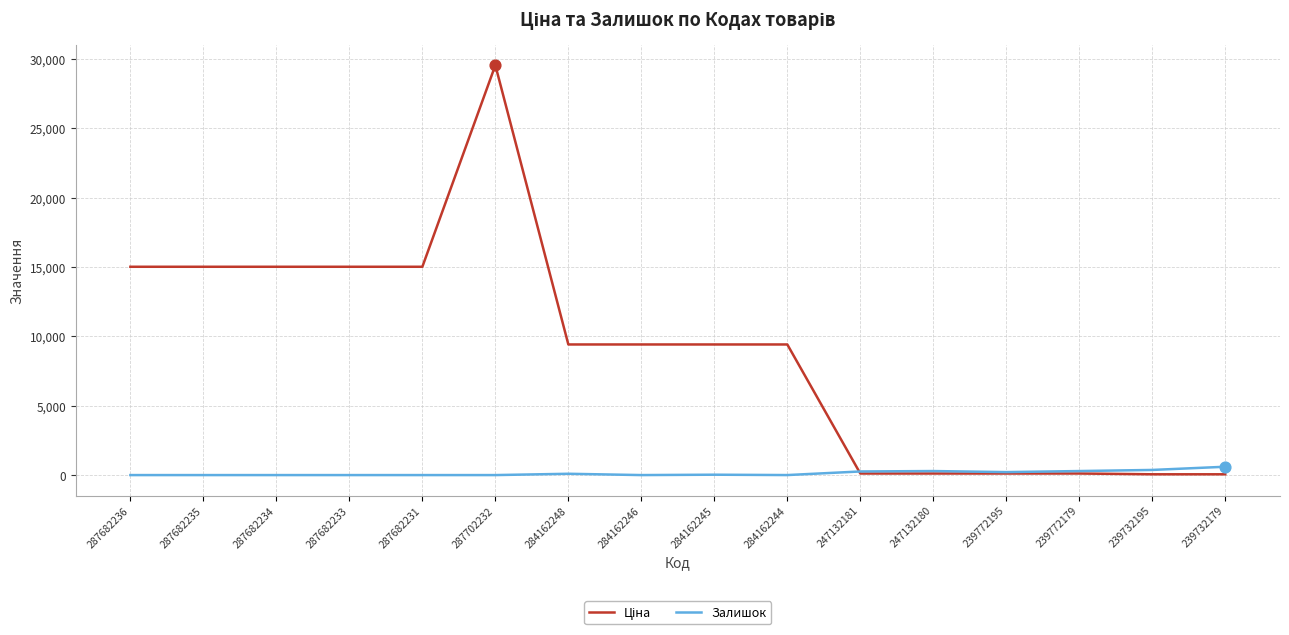

What is the maximum value shown in the chart?

29548.9